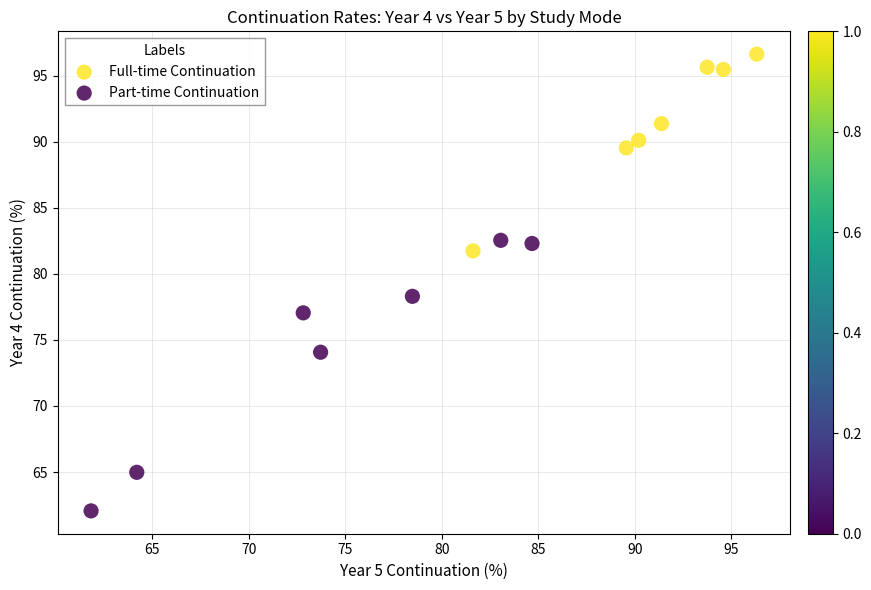

Which series reaches the maximum Y coordinate?

Full-time Continuation